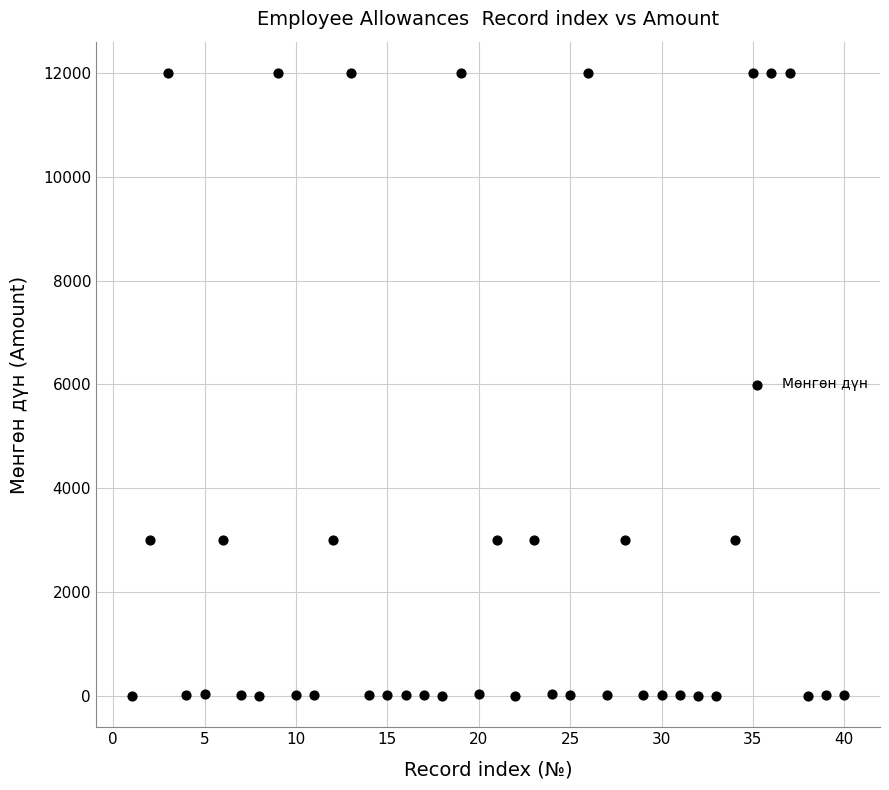

What is the range of X values (max minus min)?

39